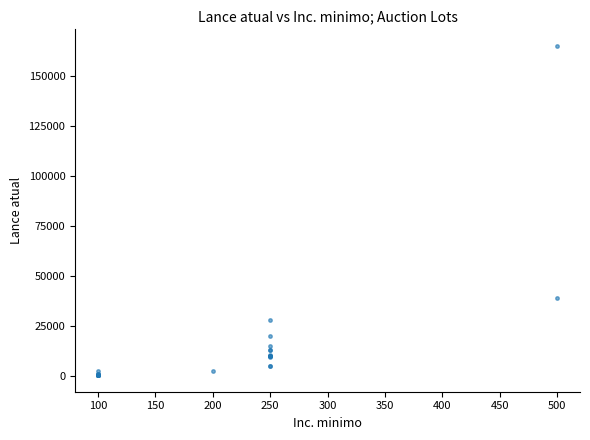

What Y value in the scatter plot is closest to 82750?

39000